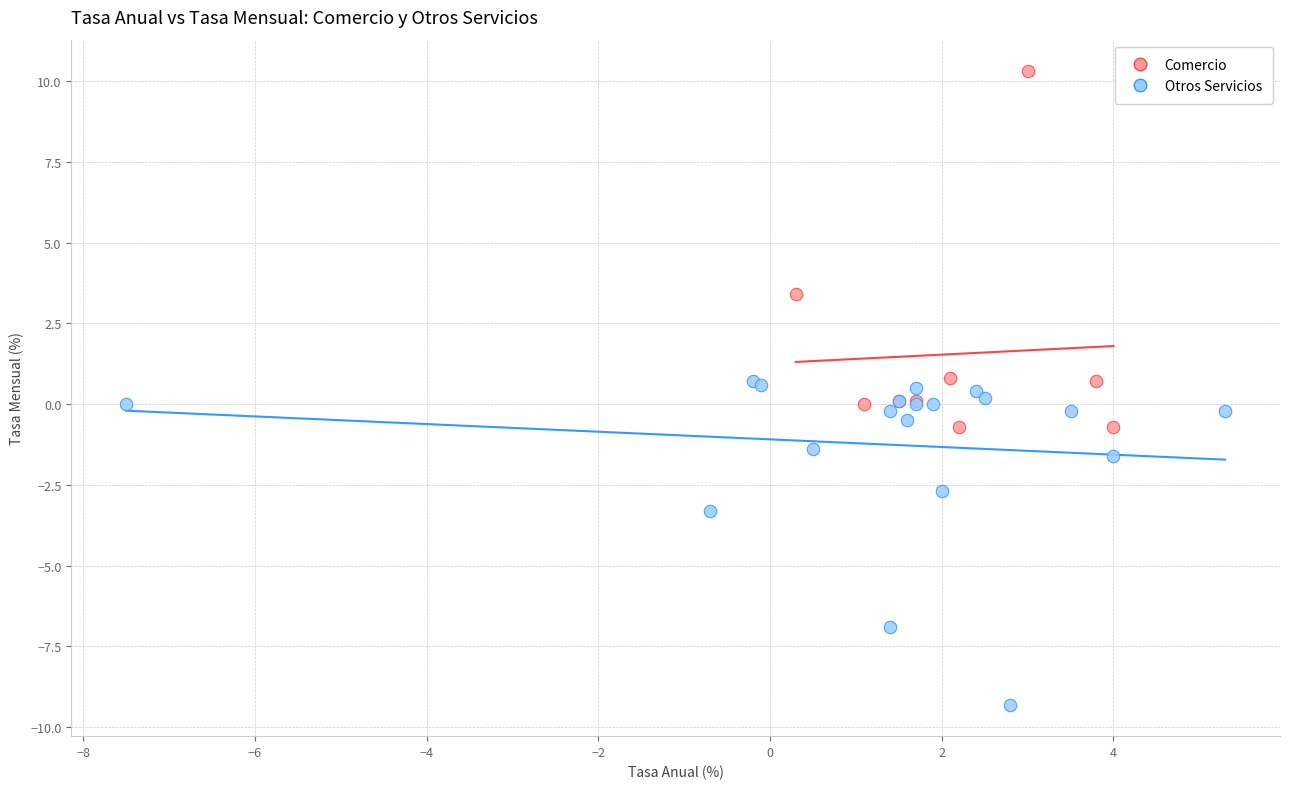

Which series reaches the minimum Y coordinate?

Otros Servicios